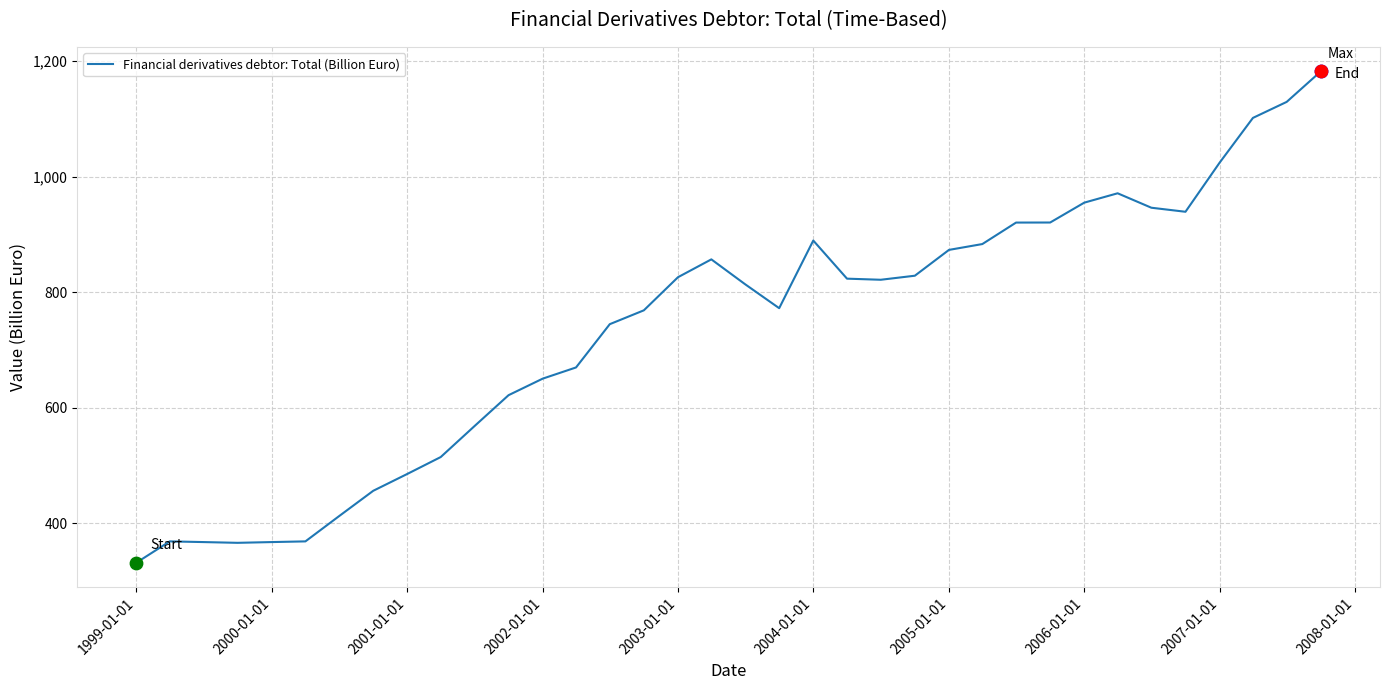

What is the greatest value displayed?

1182.3